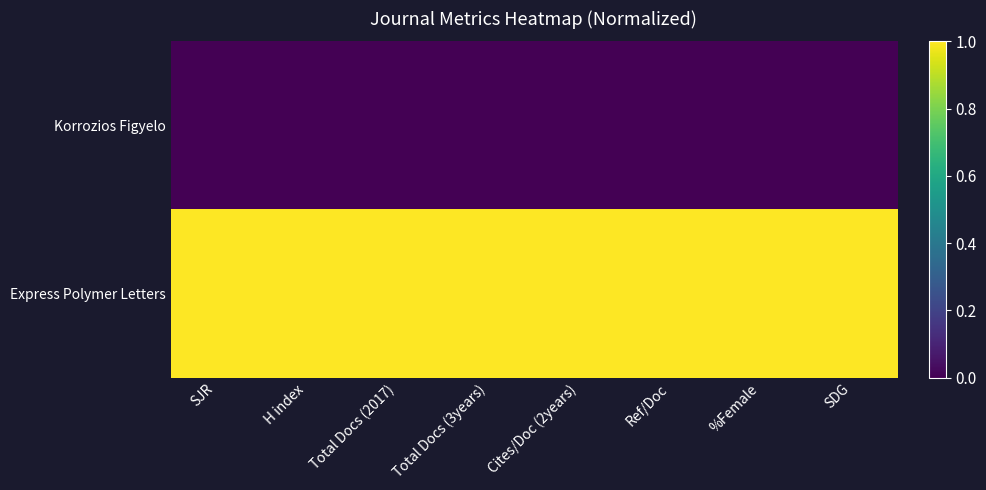

Reading left to right, what are all the values shown in this chart?

Korrozios Figyelo: SJR=0	H index=0	Total Docs (2017)=0	Total Docs (3years)=0	Cites/Doc (2years)=0	Ref/Doc=0	%Female=0	SDG=0
Express Polymer Letters: SJR=1	H index=1	Total Docs (2017)=1	Total Docs (3years)=1	Cites/Doc (2years)=1	Ref/Doc=1	%Female=1	SDG=1